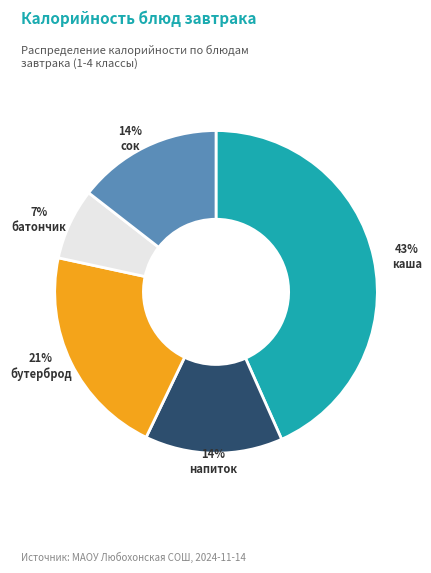

Does any single category account for the majority?

No